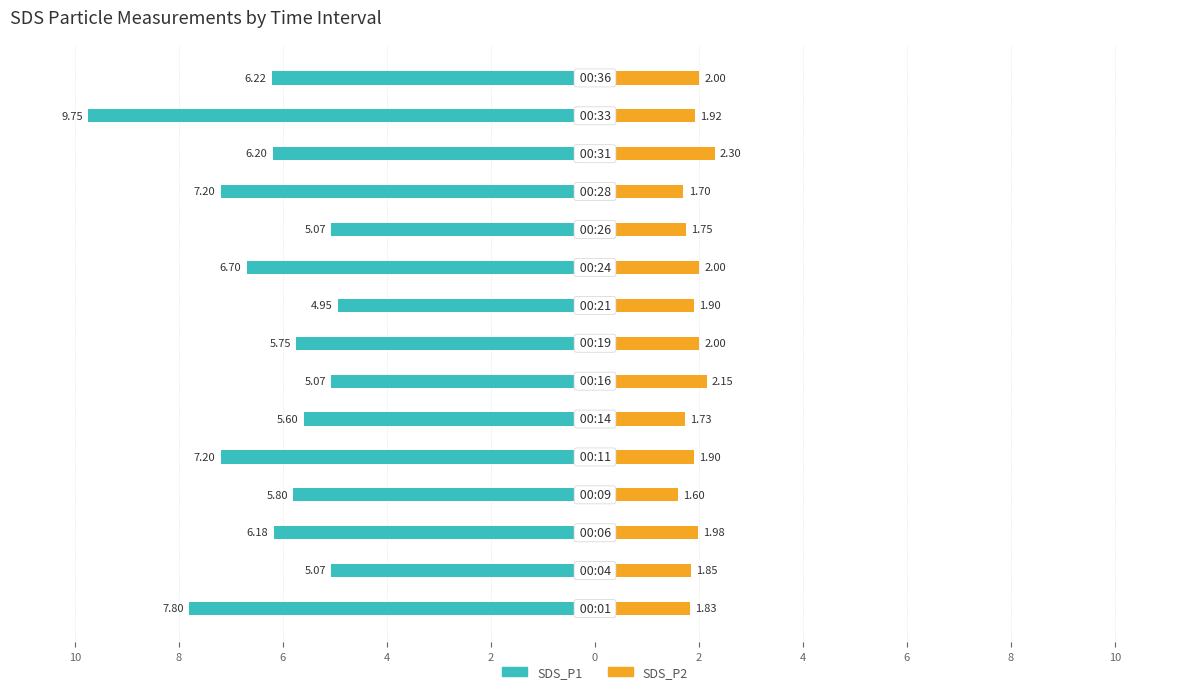

Does the chart contain stacked bars?

No